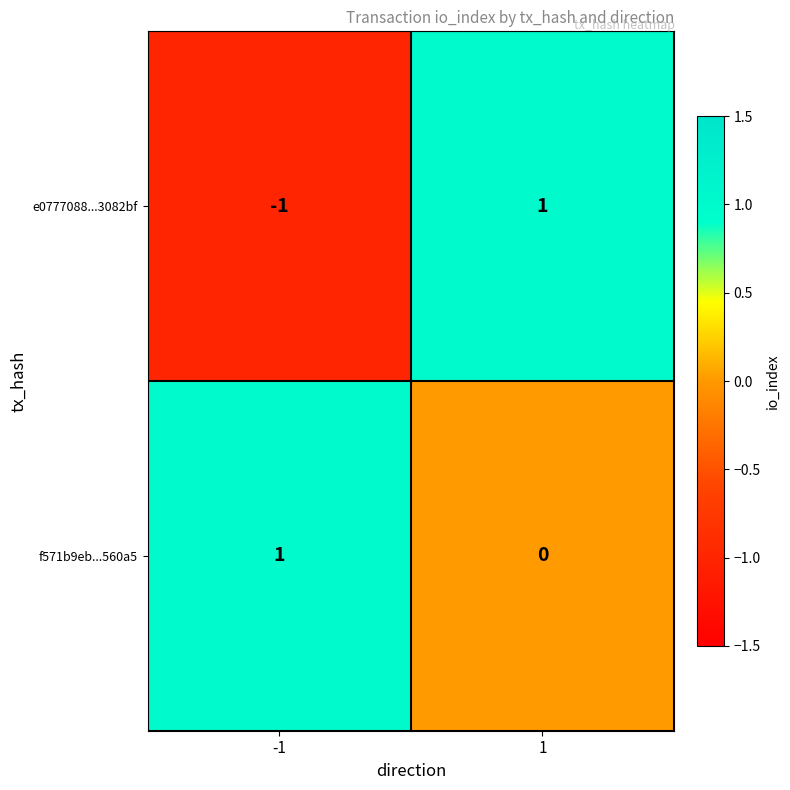

Is it true that f571b9eb...560a5 equals 1 at -1?

True